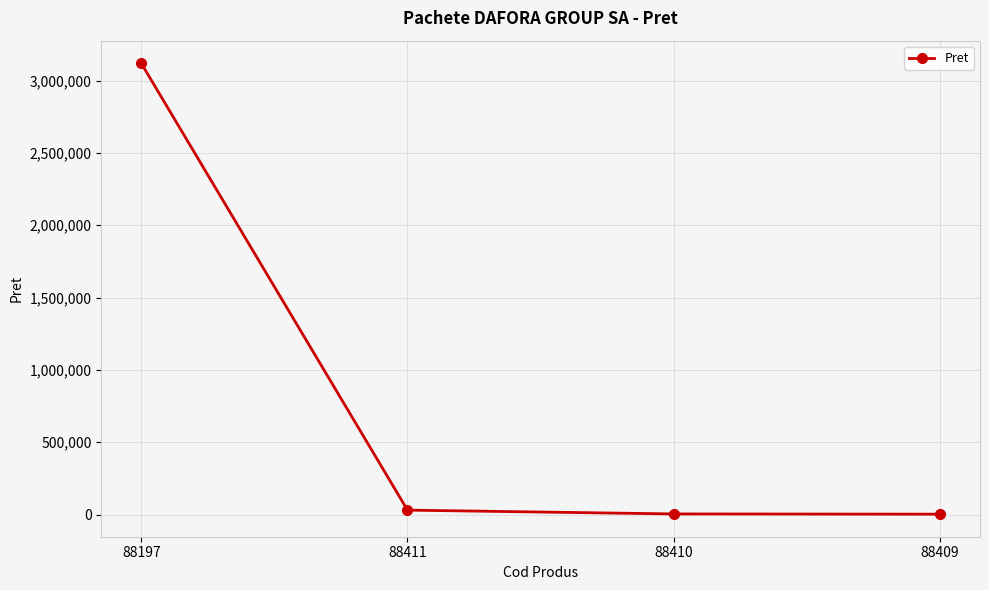

What is the sum of all values?

3156602.4